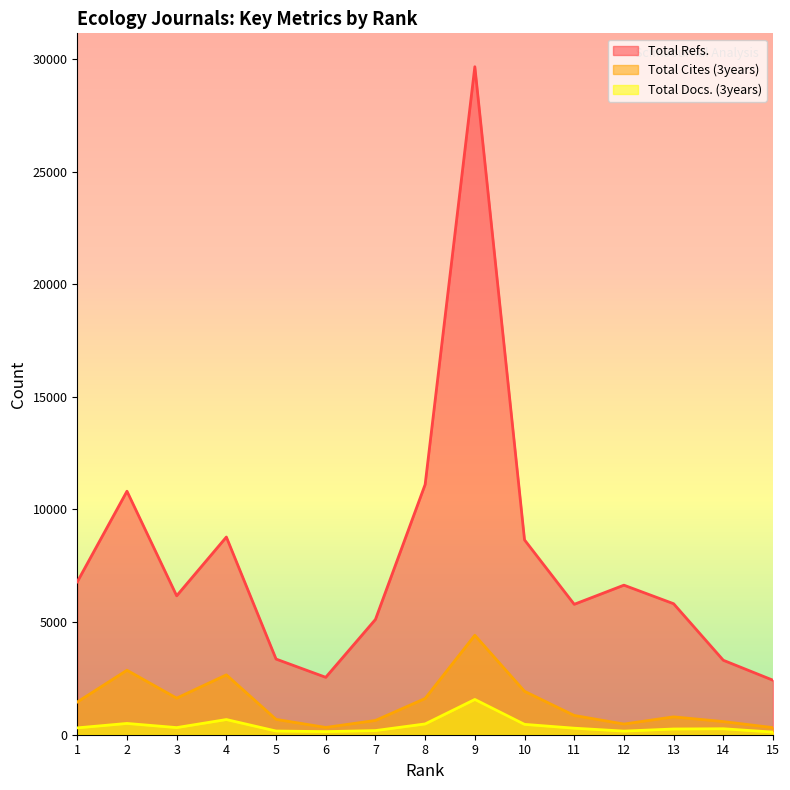

At 11, list the series in order from smallest to largest.

Total Docs. (3years), Total Cites (3years), Total Refs.